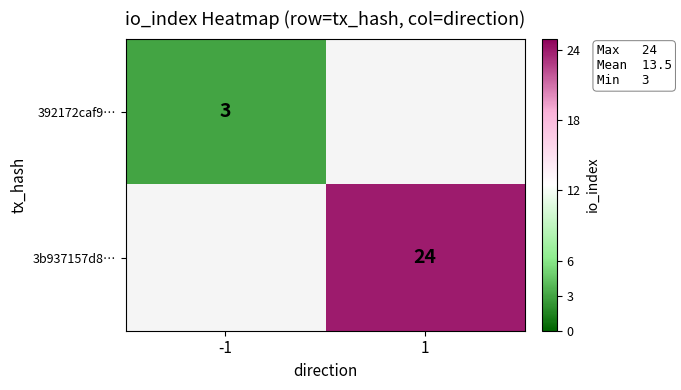

The 3b937157d8… series shows 11 at 1. True or false?

False